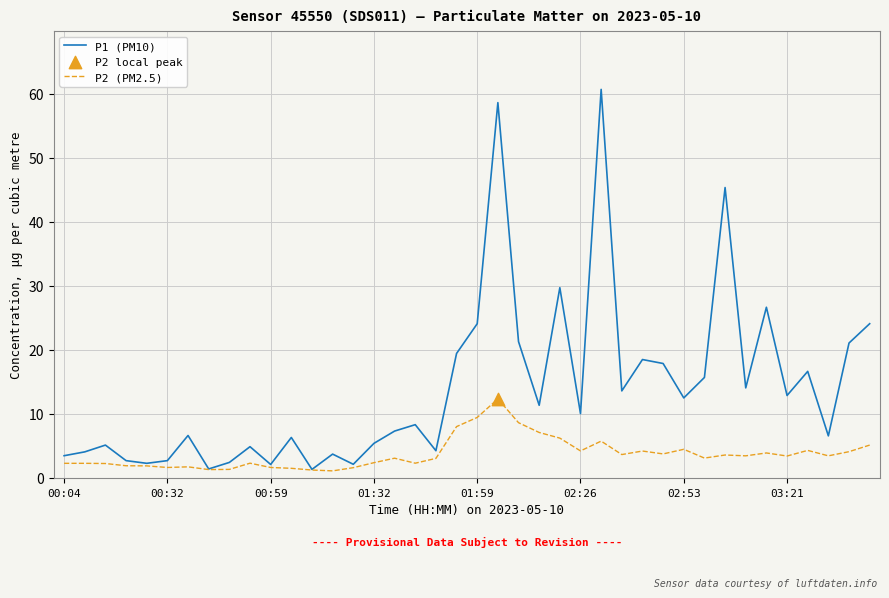

Which series has the largest total across all categories?

P1 (PM10)